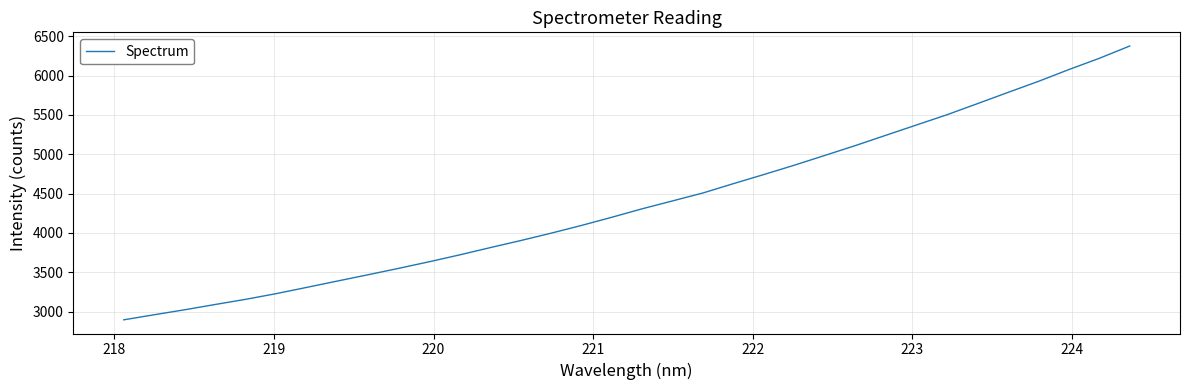

How many lines are shown in the chart?

1